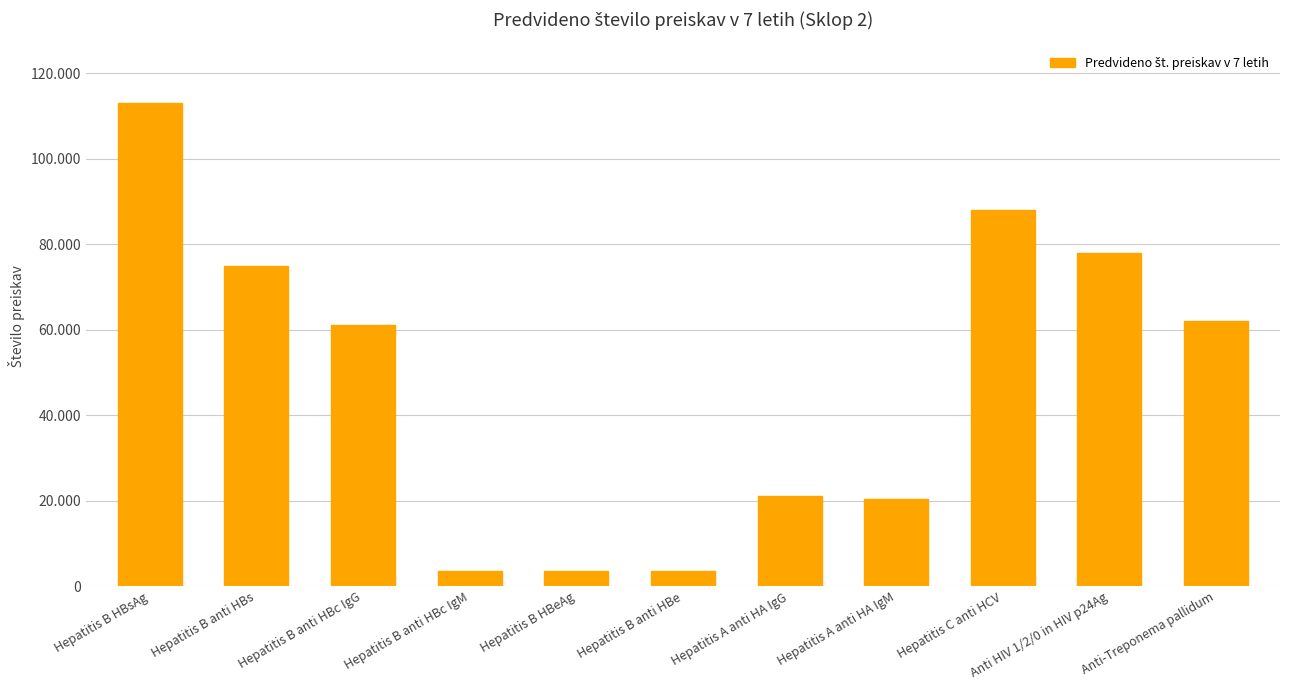

What is the greatest value displayed?

113000